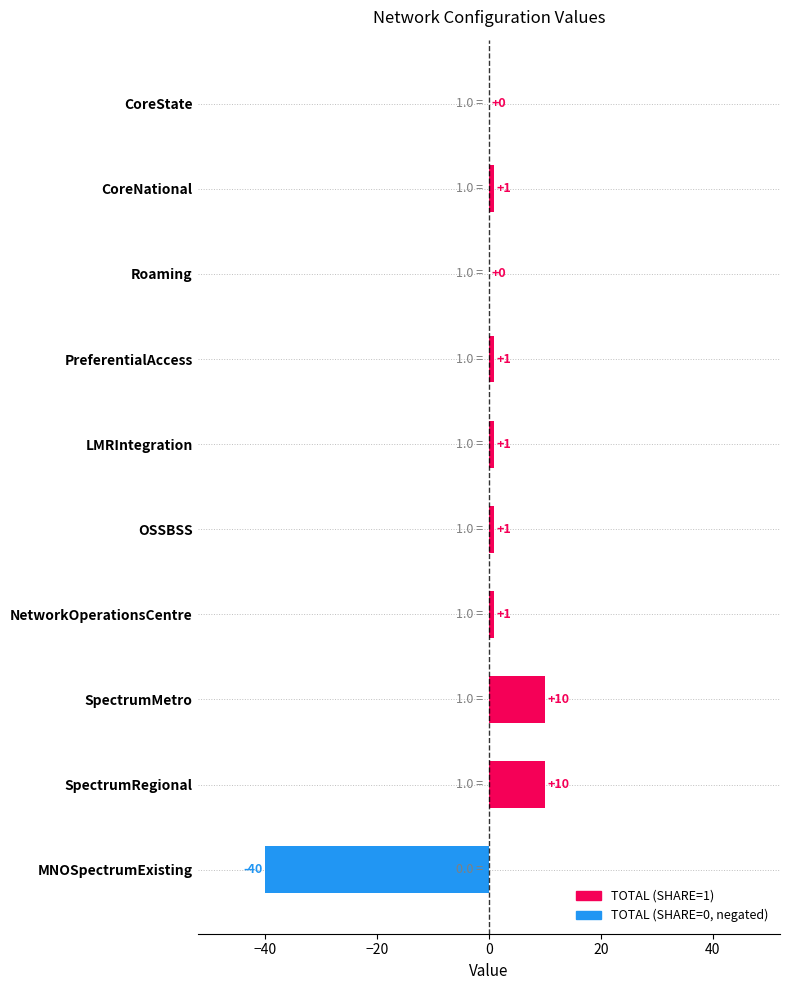

What is the change in value from Roaming to LMRIntegration?

+1